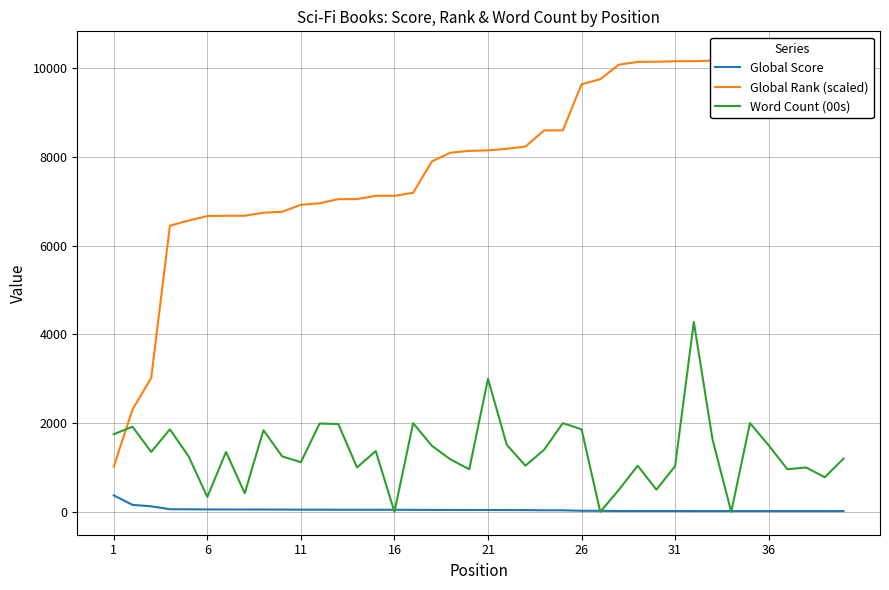

Read the Word Count (00s) value at 21.

3000